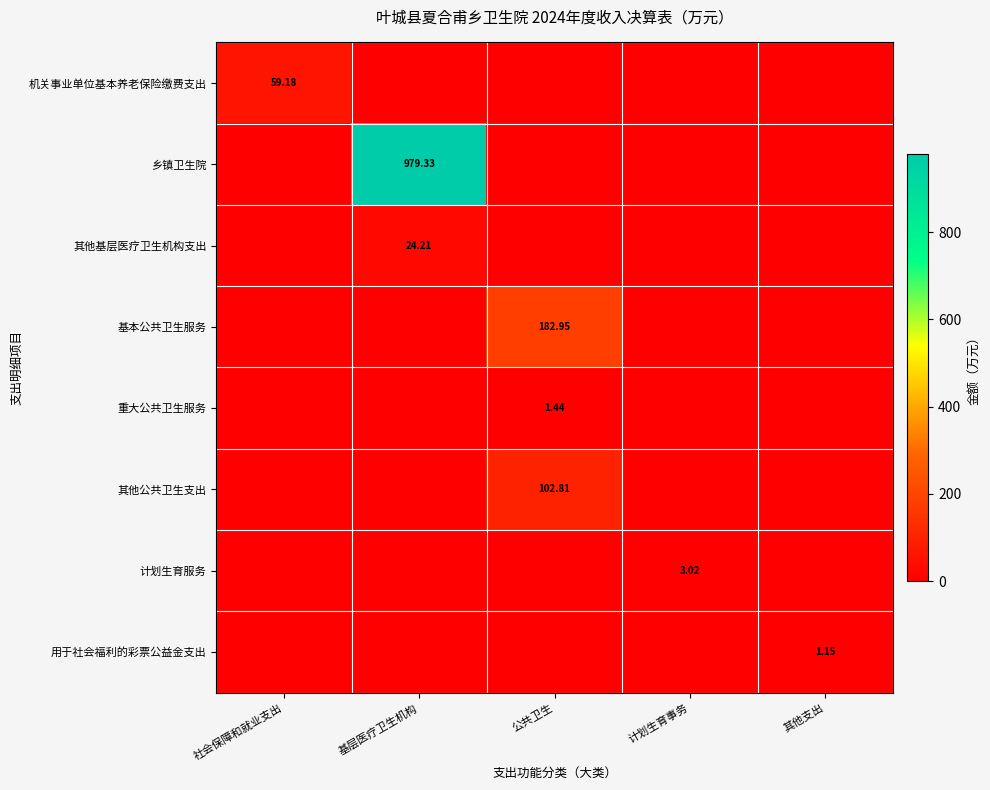

Is the value of 其他公共卫生支出 at 公共卫生 greater than the value of 其他基层医疗卫生机构支出 at 基层医疗卫生机构?

Yes